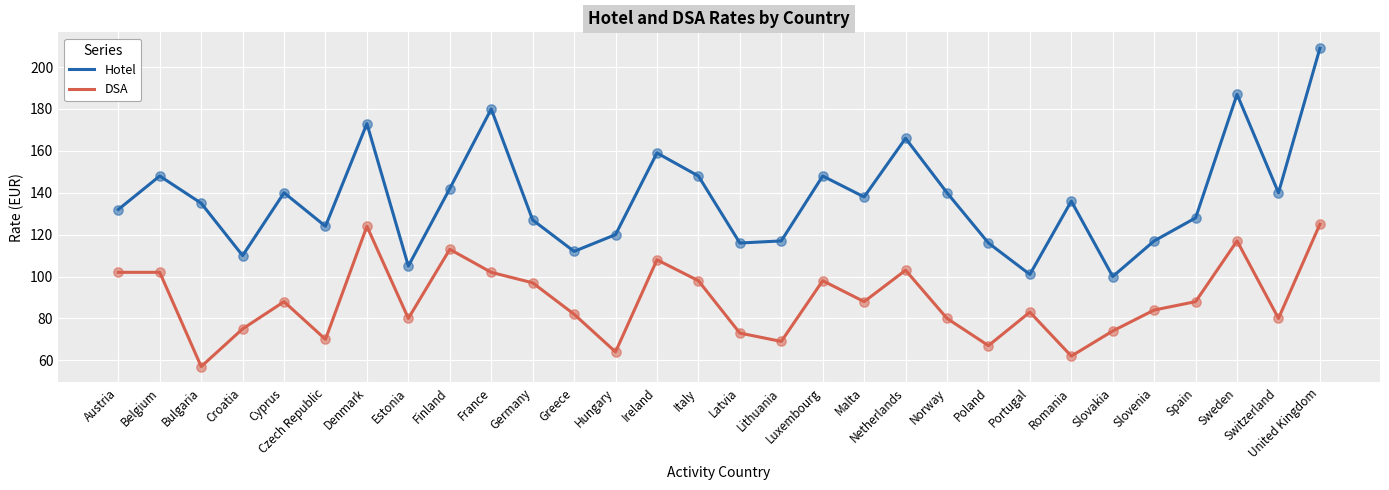

At how many categories does at least one series exceed 94?

30